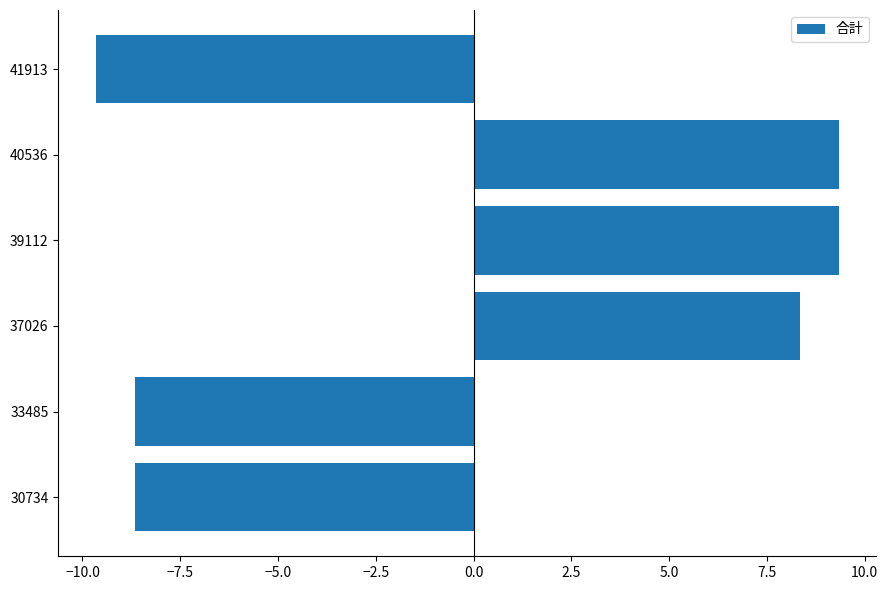

Are the bars horizontal?

Yes